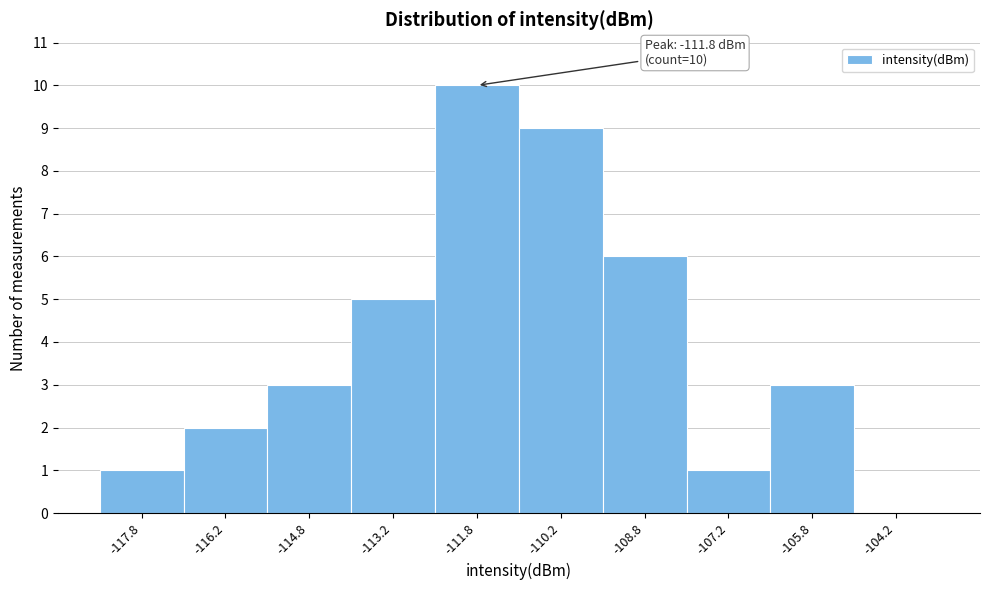

Which range on the x-axis has the tallest bar?

-112.5 to -111.0